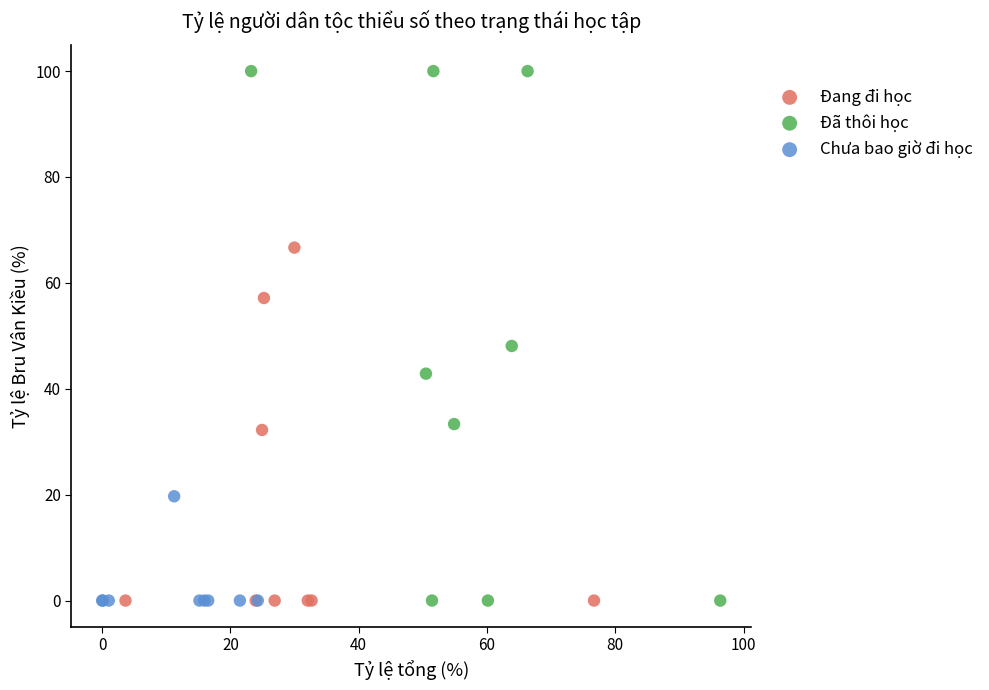

Which series reaches the maximum Y coordinate?

Đã thôi học